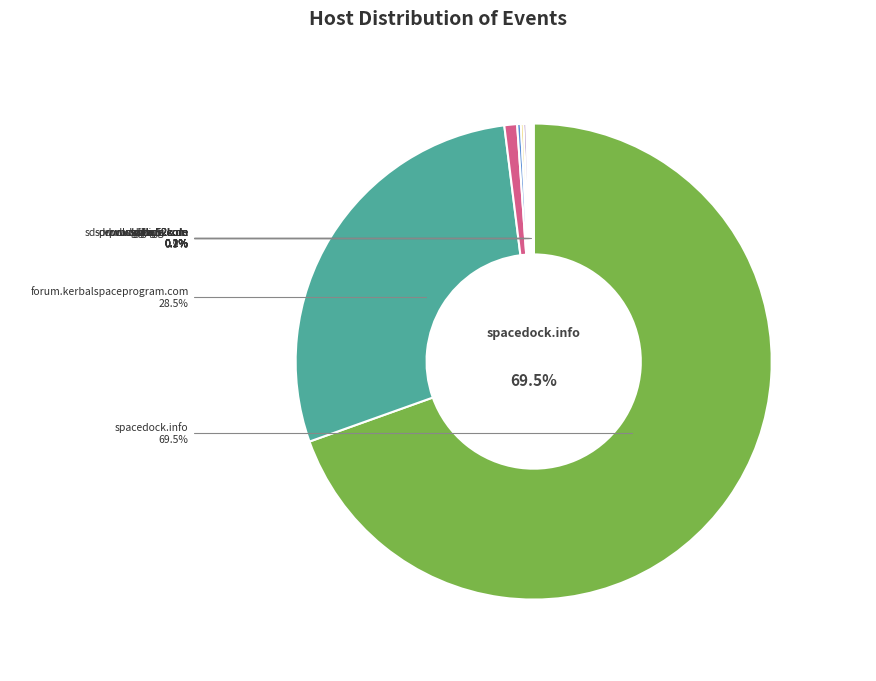

What is the change in value from spacedock.info to sd-prod-live.52k.de?

-1125